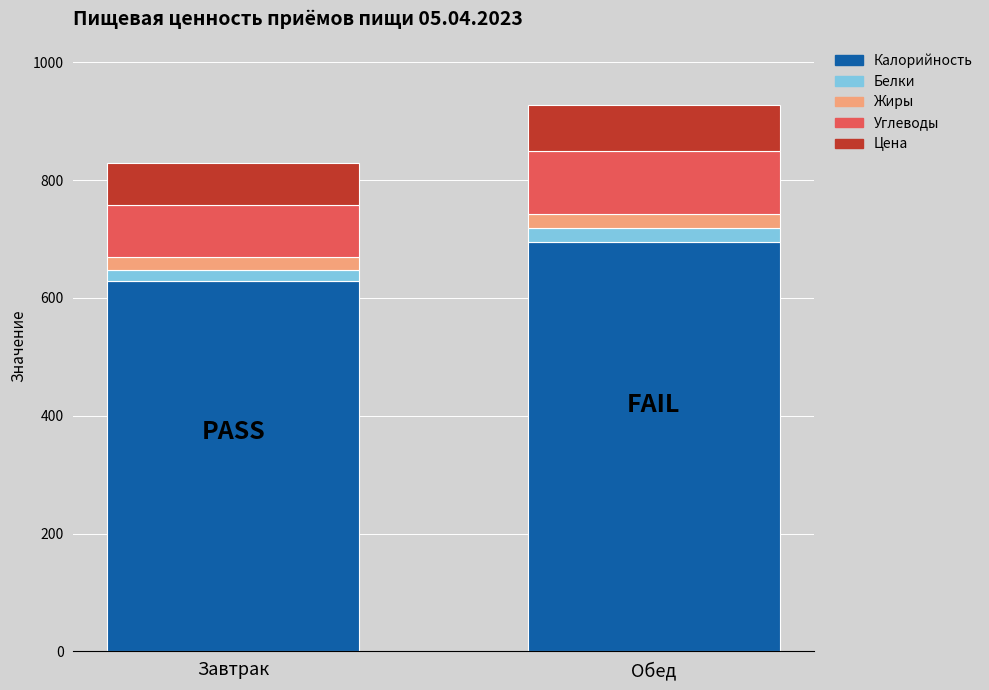

At which label does Калорийность reach its minimum?

Завтрак